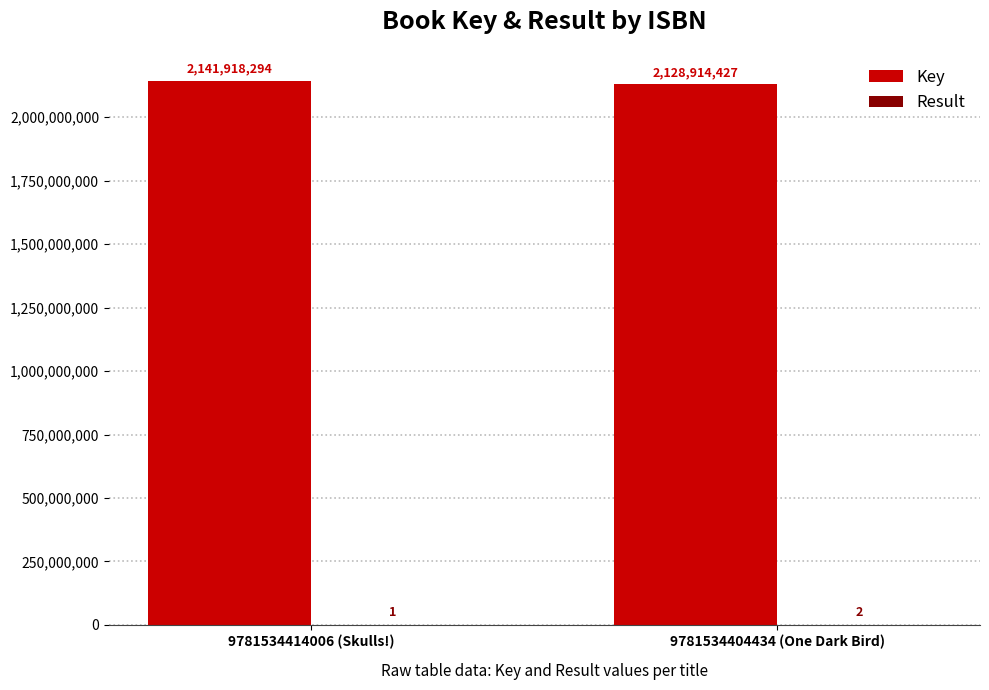

The value of Key at 9781534404434 (One Dark Bird) is 2128914427. True or false?

True